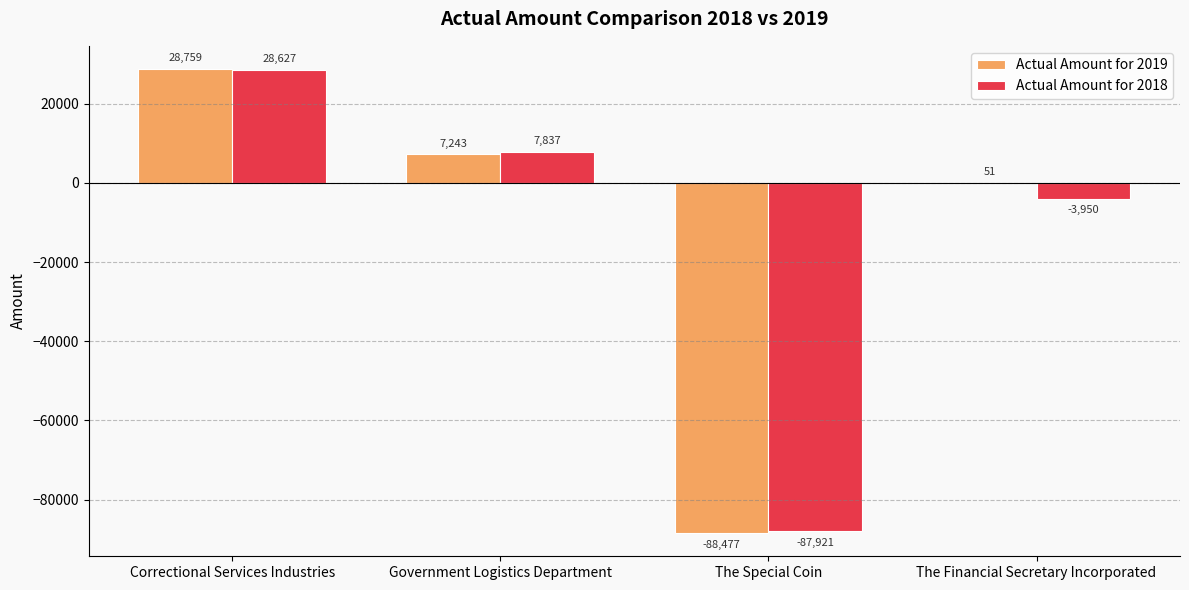

What is the sum of the Actual Amount for 2018 values at The Financial Secretary Incorporated and Correctional Services Industries?

24677